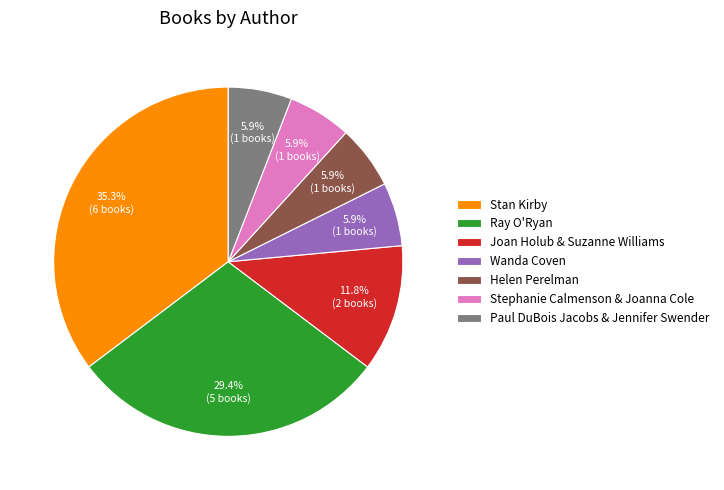

Between Joan Holub & Suzanne Williams and Stephanie Calmenson & Joanna Cole, which is larger?

Joan Holub & Suzanne Williams